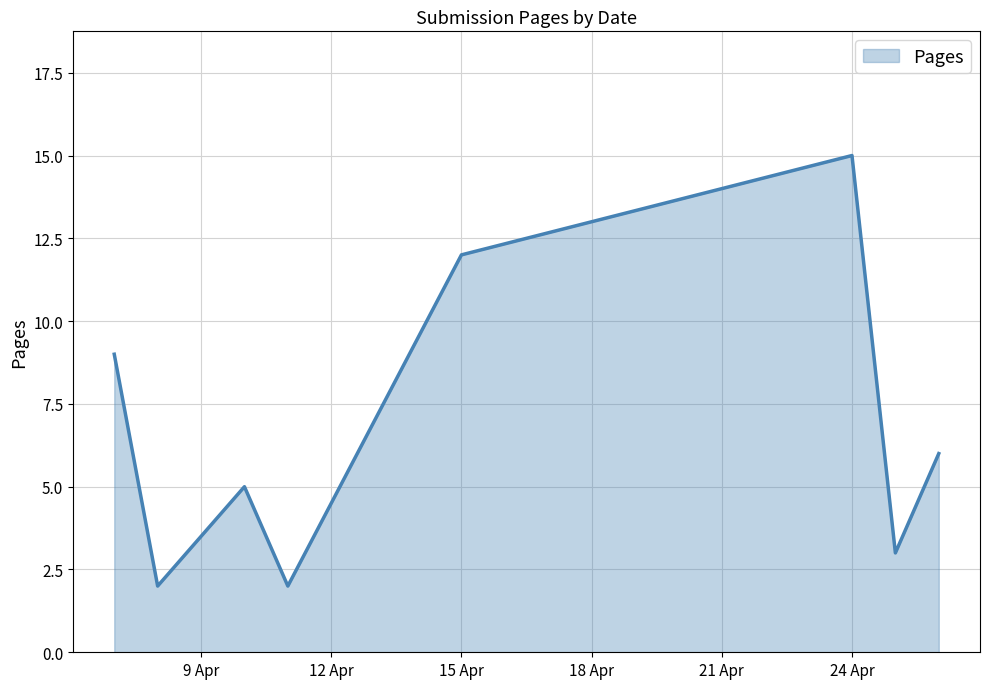

What is the maximum value shown in the chart?

15